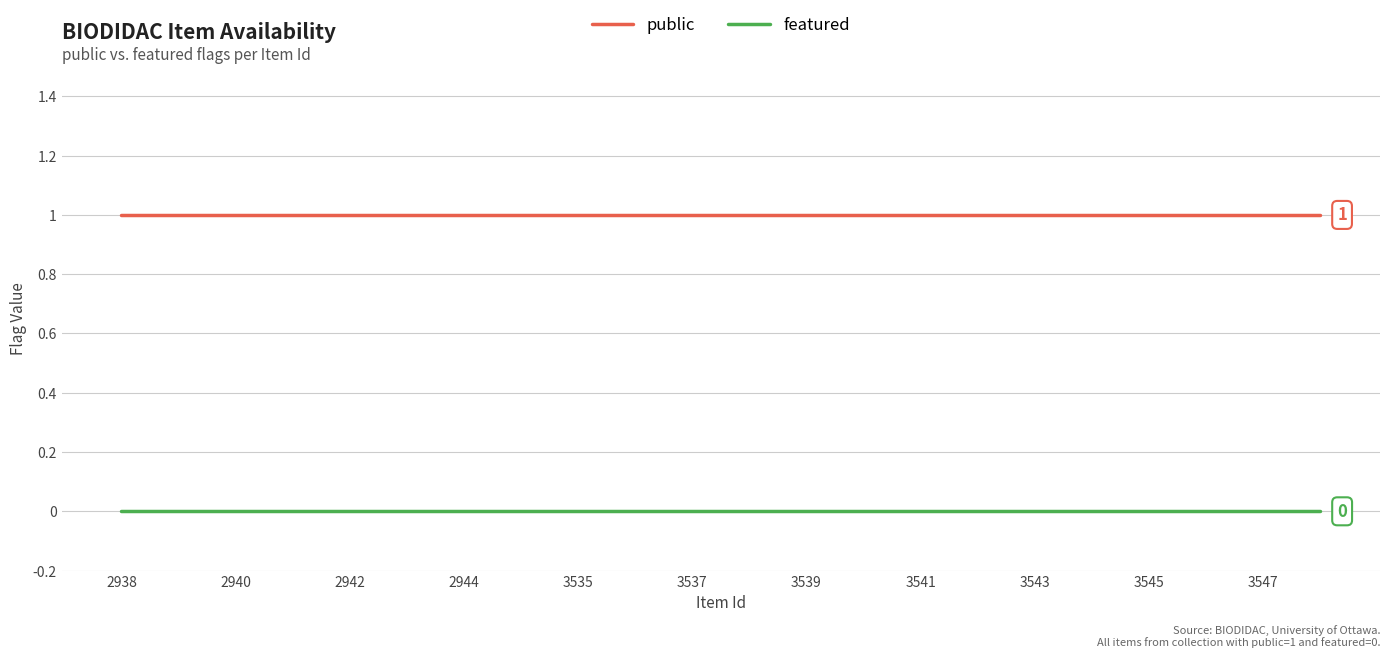

Rank the series by their average value, from lowest to highest.

featured, public